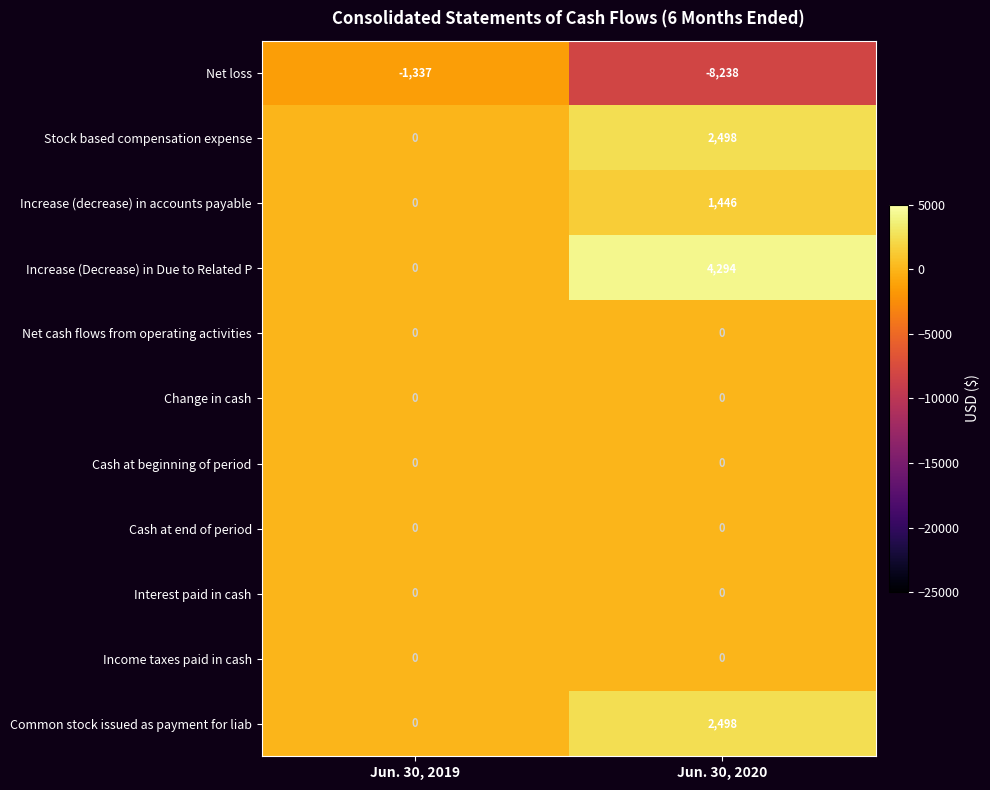

What is the spread (max minus min) of values at Jun. 30, 2019?

1337